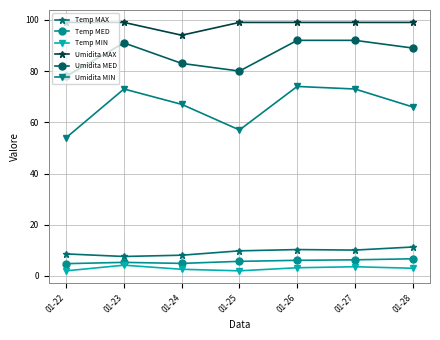

What is the sum of all Umidita MAX values?

688.0